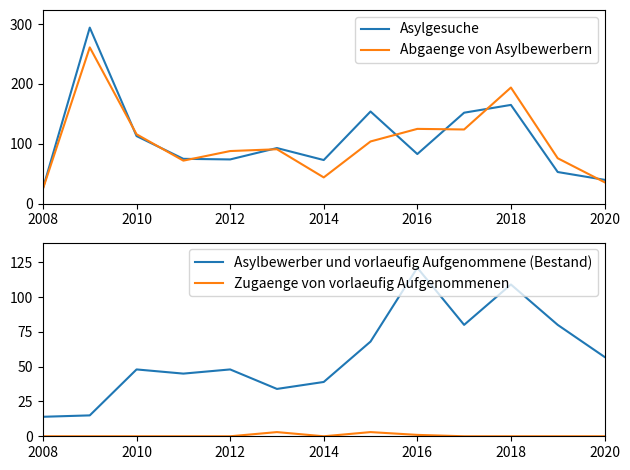

True or false: Asylgesuche has a value of 74 at 2012.

True